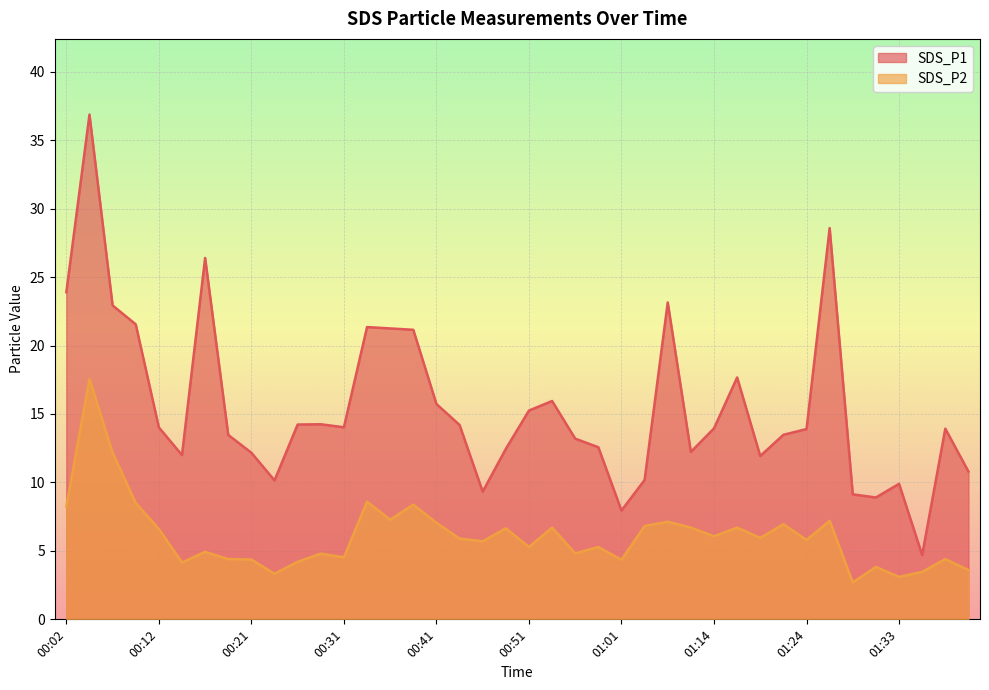

What is the approximate value of SDS_P1 at 00:58?

12.6